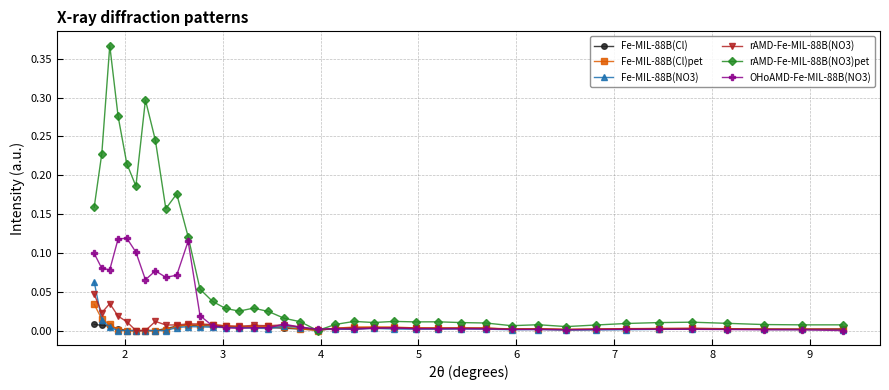

Which series has the largest total across all categories?

rAMD-Fe-MIL-88B(NO3)pet